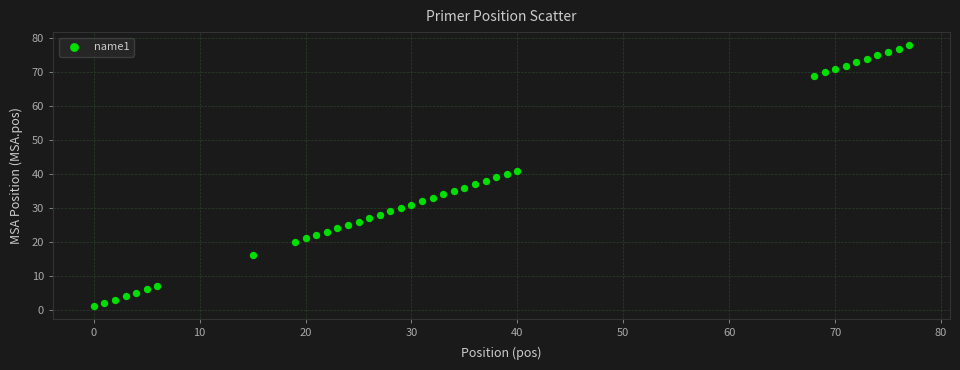

What is the range of X values (max minus min)?

77